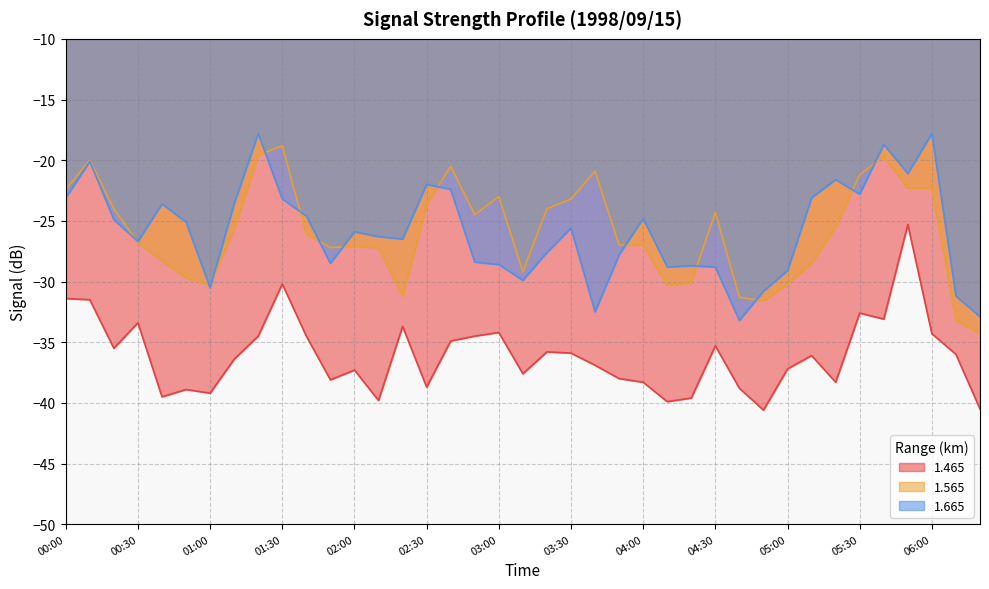

How many series are shown in this chart?

3